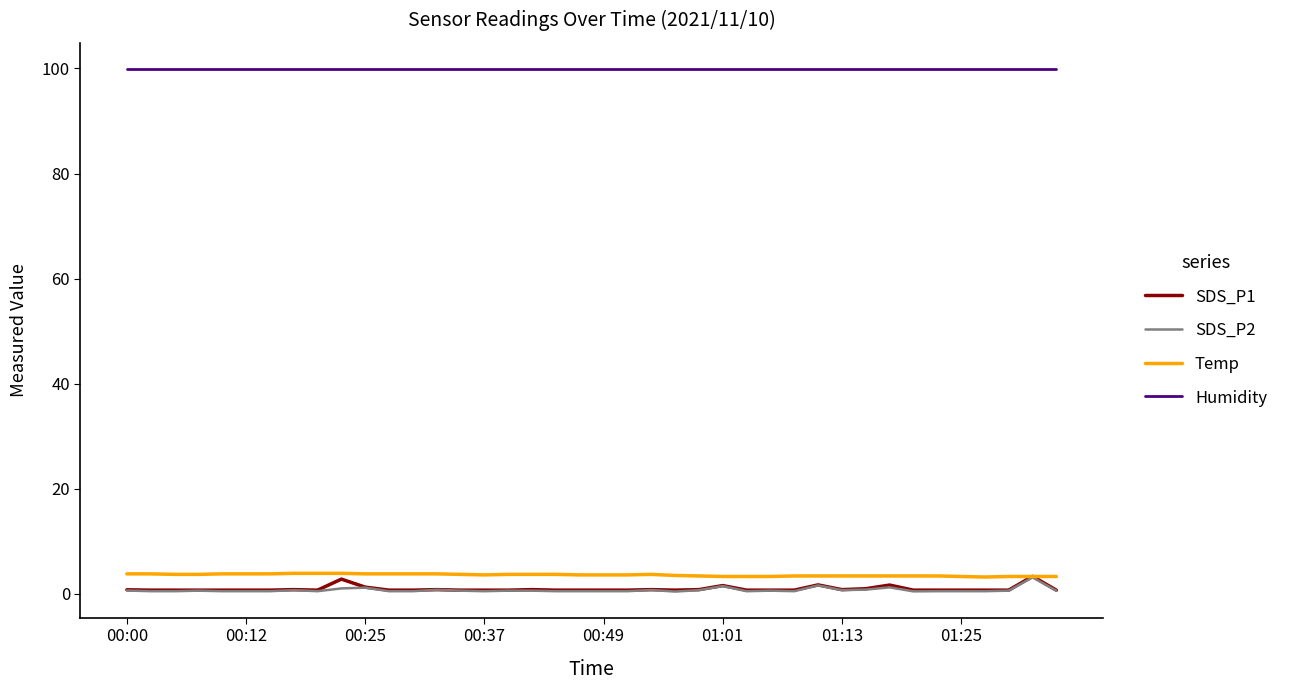

At how many categories does at least one series exceed 92?

40